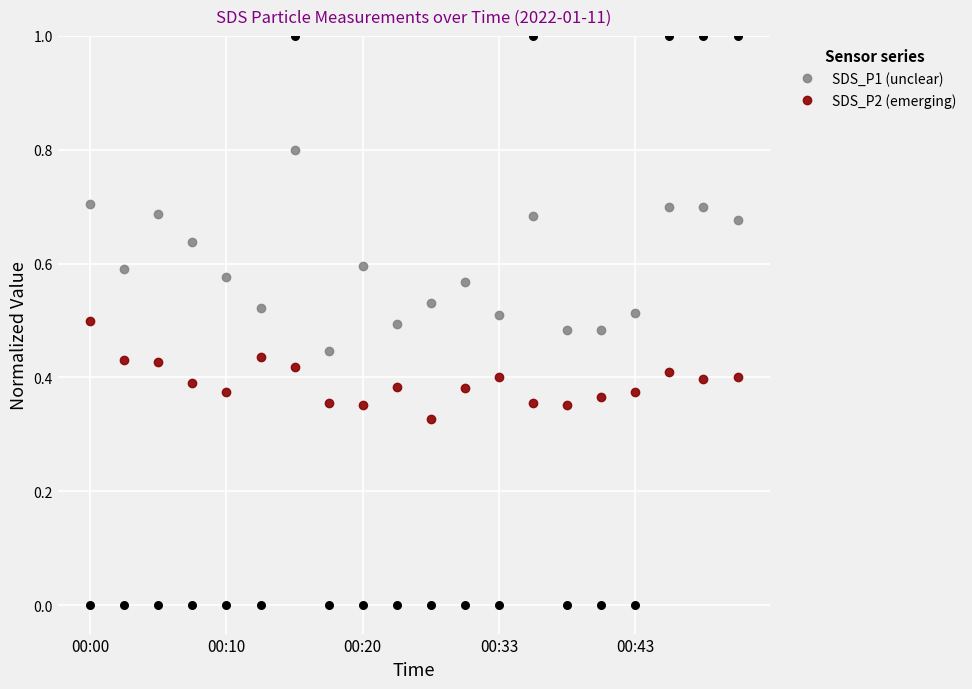

Which series reaches the maximum Y coordinate?

SDS_P1 (unclear)